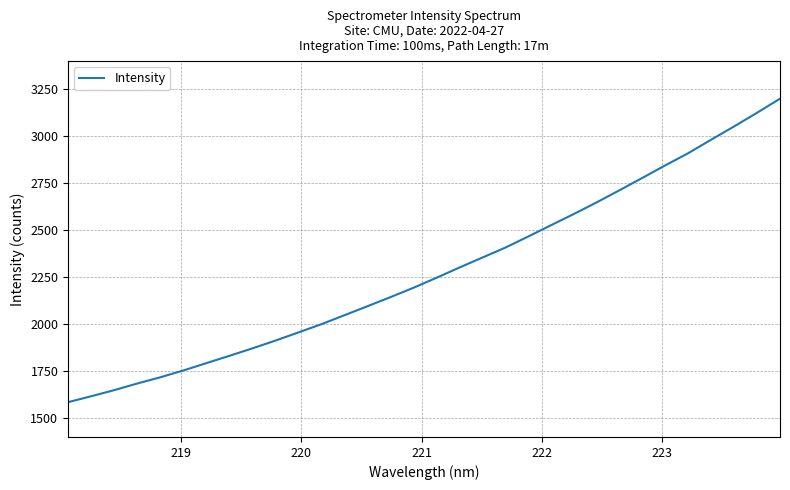

What is the greatest value displayed?

3200.1